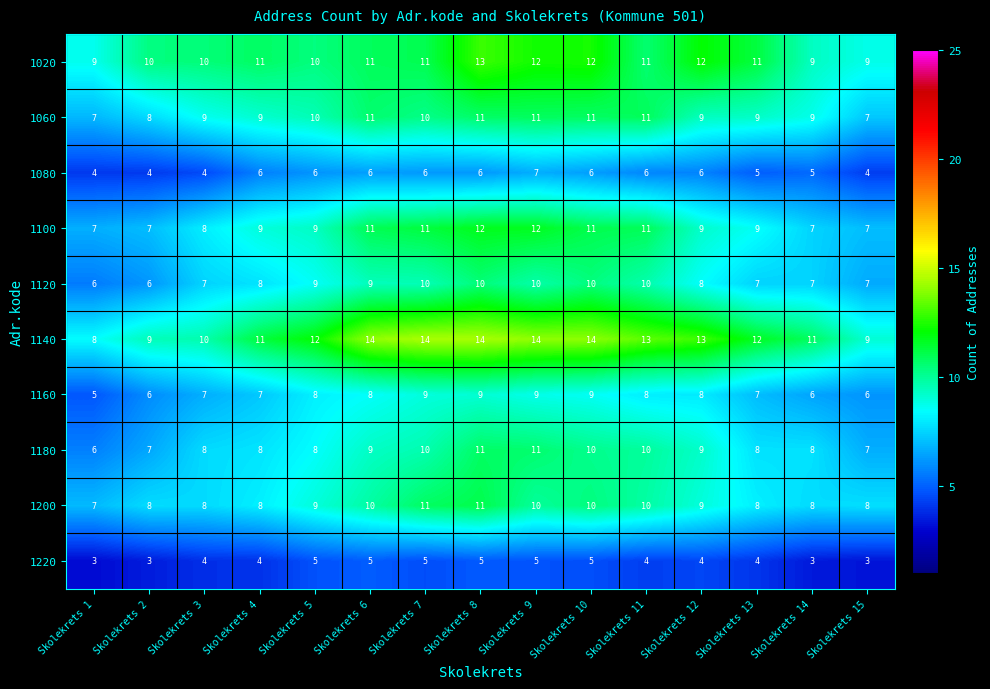

What is the total value across all series at Skolekrets 11?

94